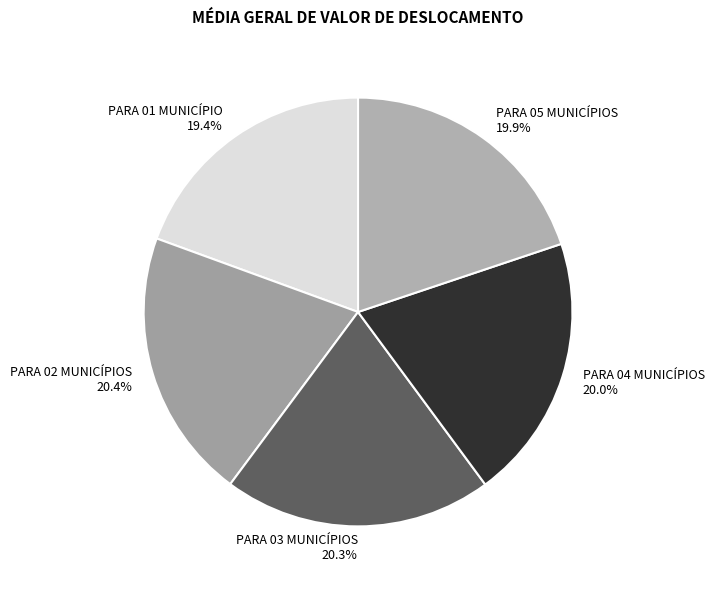

The PARA 03 MUNICÍPIOS slice represents 30% of the pie. True or false?

False